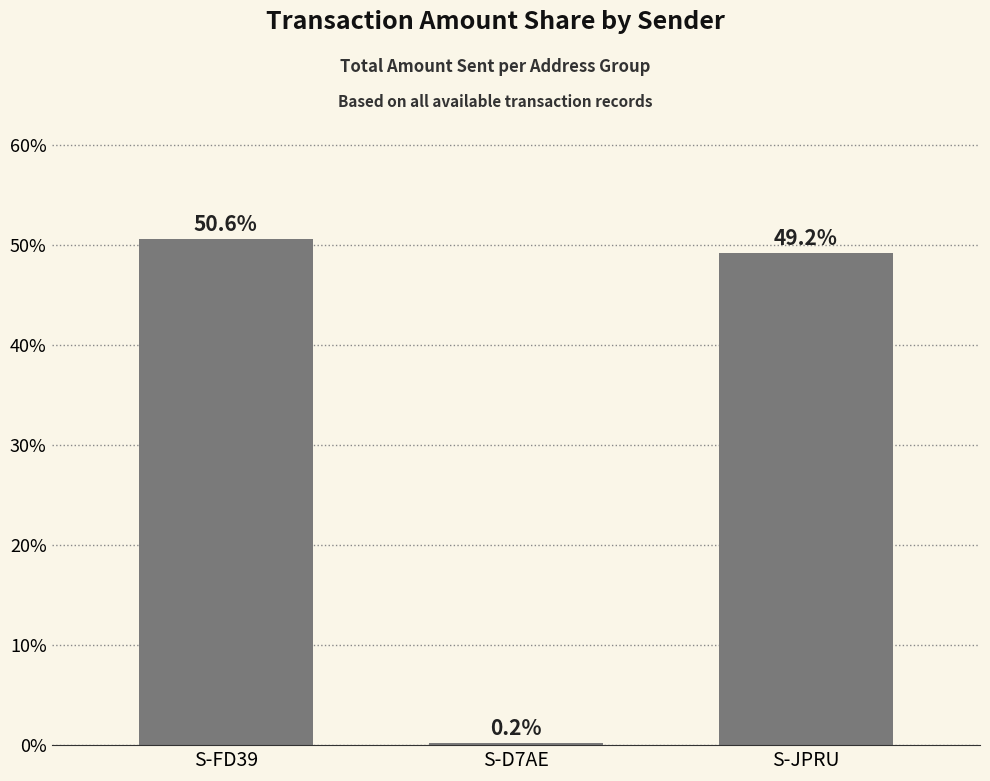

Reading left to right, extract all data points from this chart.

50.6	0.2	49.2